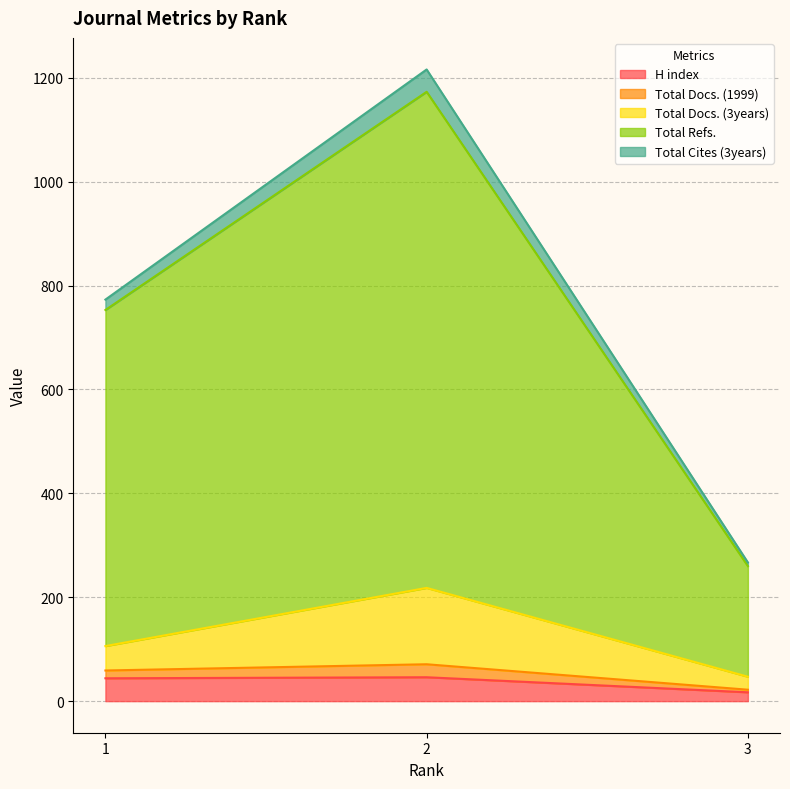

What is the difference between the maximum and second lowest values in the H index series?

2